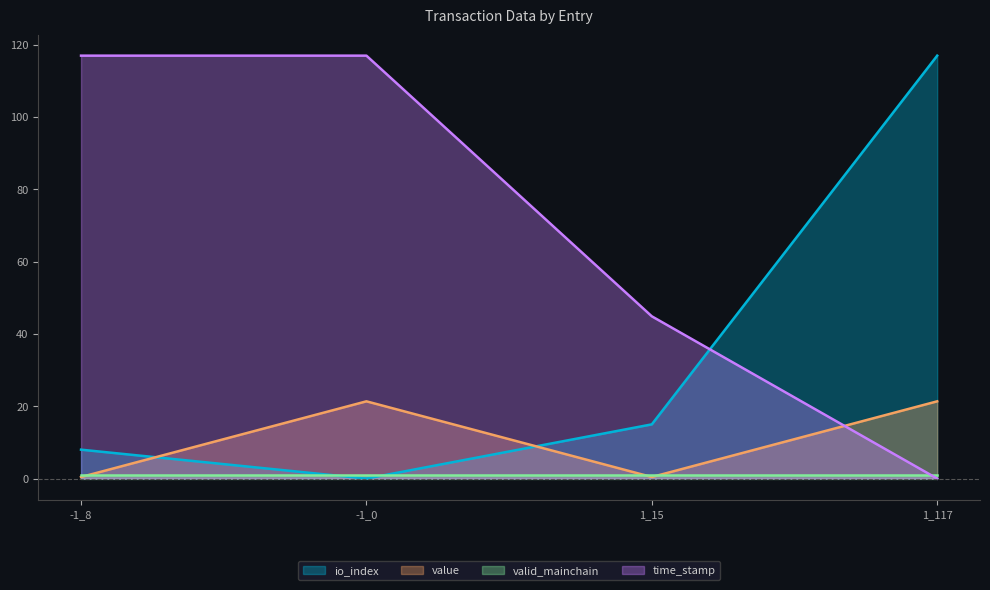

What is the value of the io_index point at the 1st from the left?

8.0